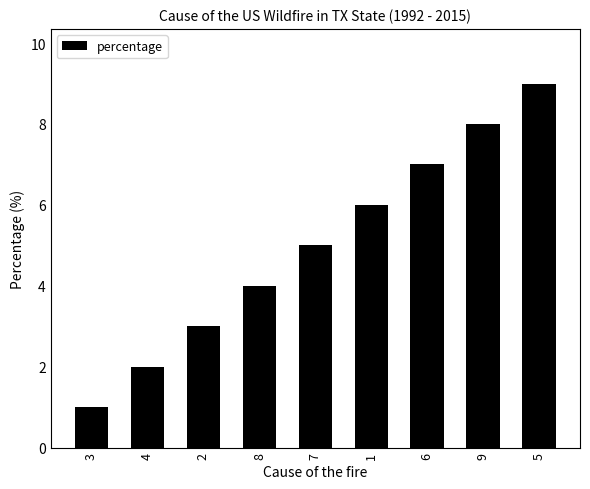

Reading left to right, list all the values displayed in this chart.

3=1	4=2	2=3	8=4	7=5	1=6	6=7	9=8	5=9